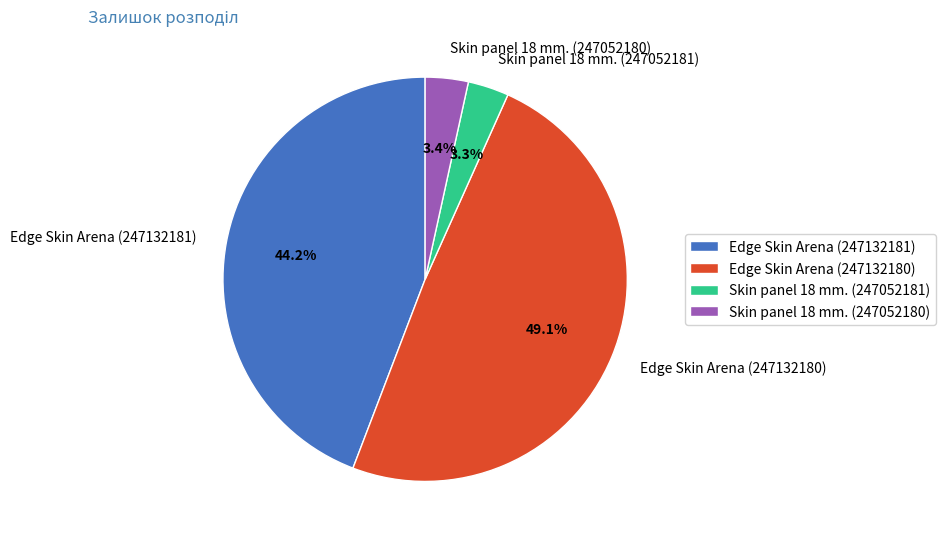

To the nearest percent, what portion does Edge Skin Arena (247132180) represent?

49%